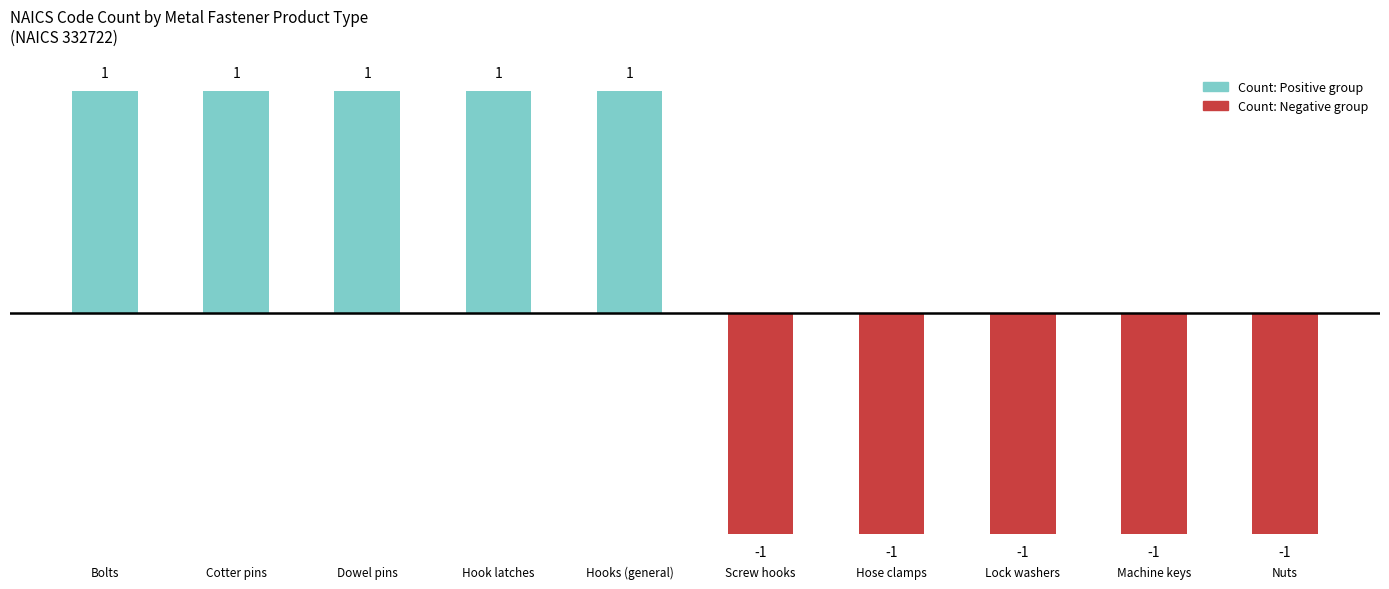

What is the maximum value shown in the chart?

1